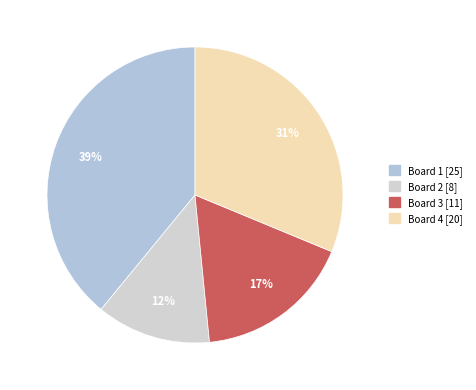

To the nearest percent, what is the combined percentage of Board 2 and Board 3?

30%